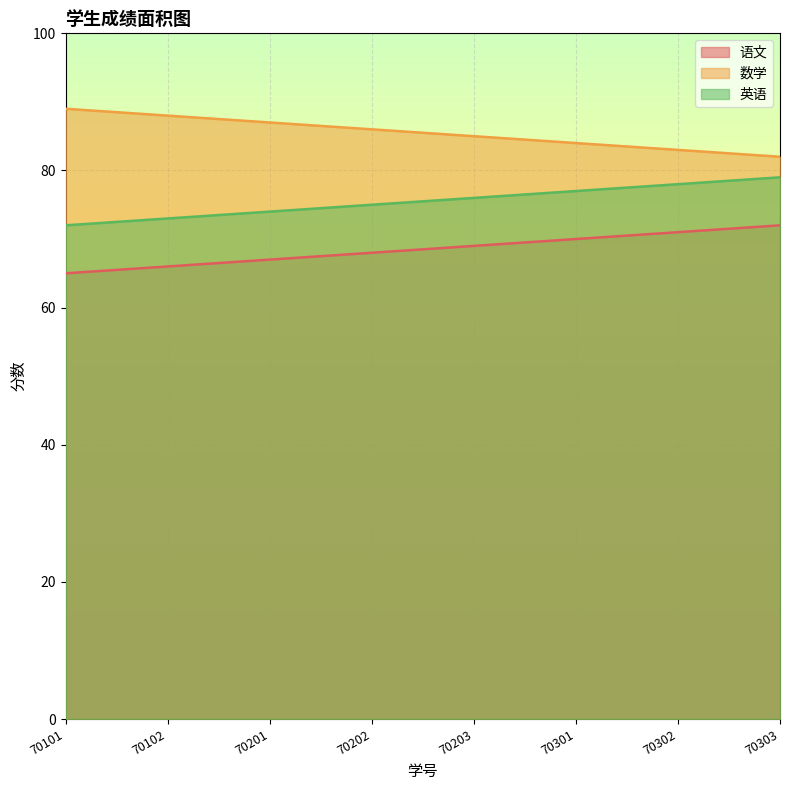

True or false: 英语 has more than 1 points higher than both neighbors.

False